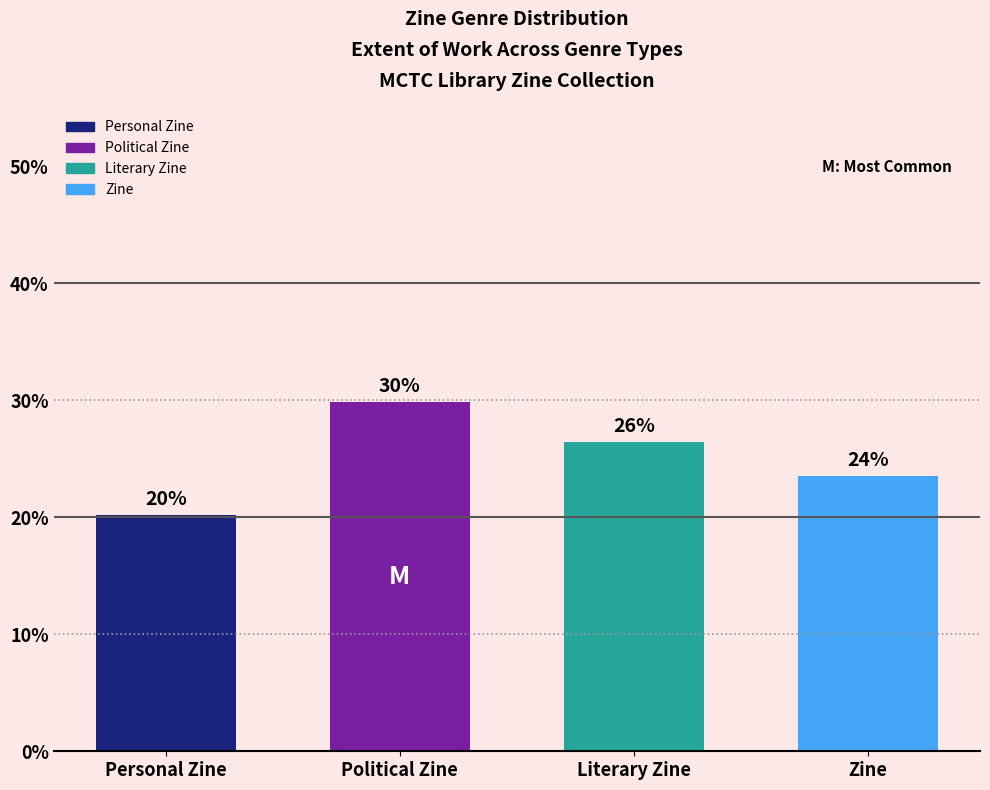

Does the chart contain any negative values?

No